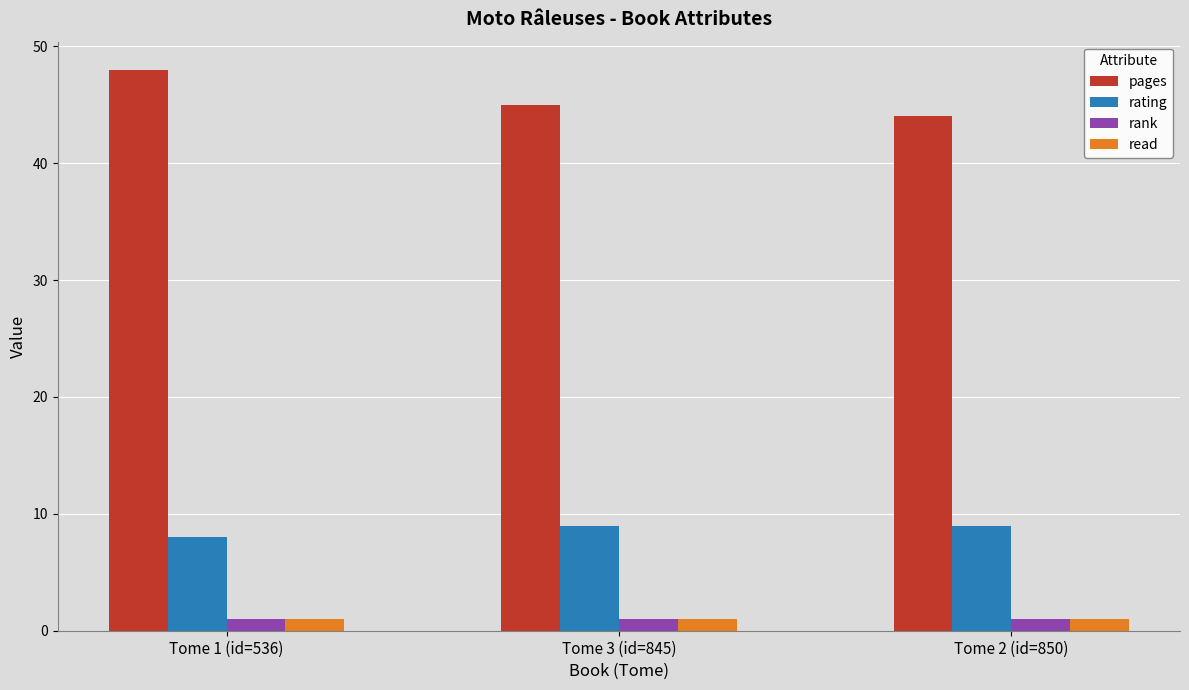

Read the pages value at Tome 2 (id=850).

44